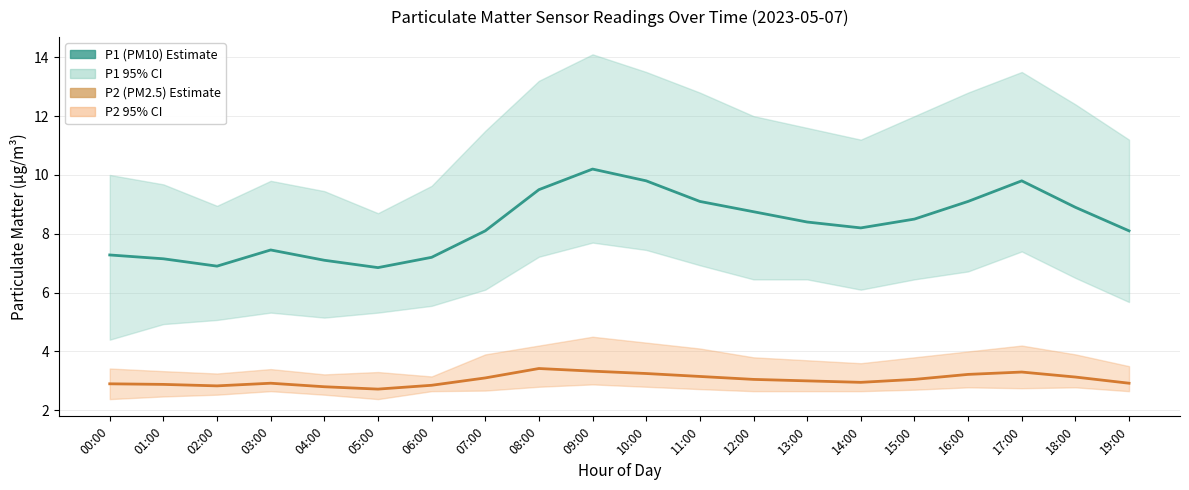

At 04:00, list the series in order from largest to smallest.

P1 (PM10), P2 (PM2.5)